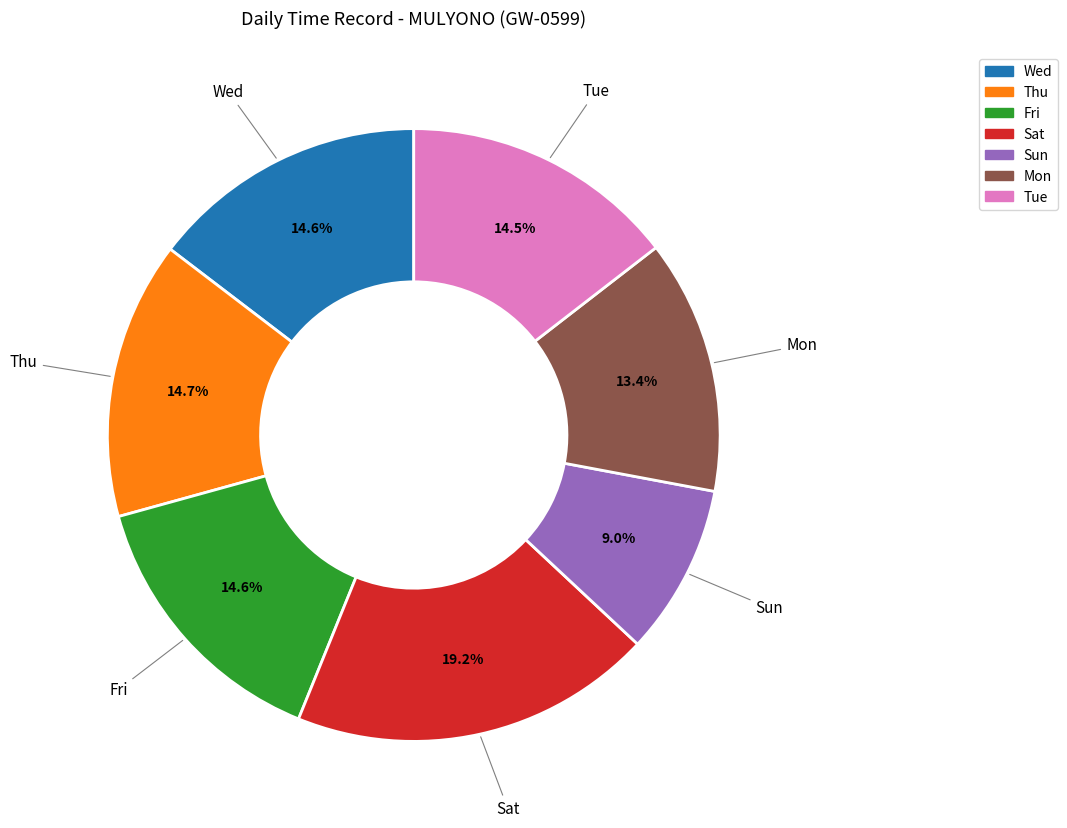

To the nearest percent, what is the difference between the largest and smallest slice percentages?

10%